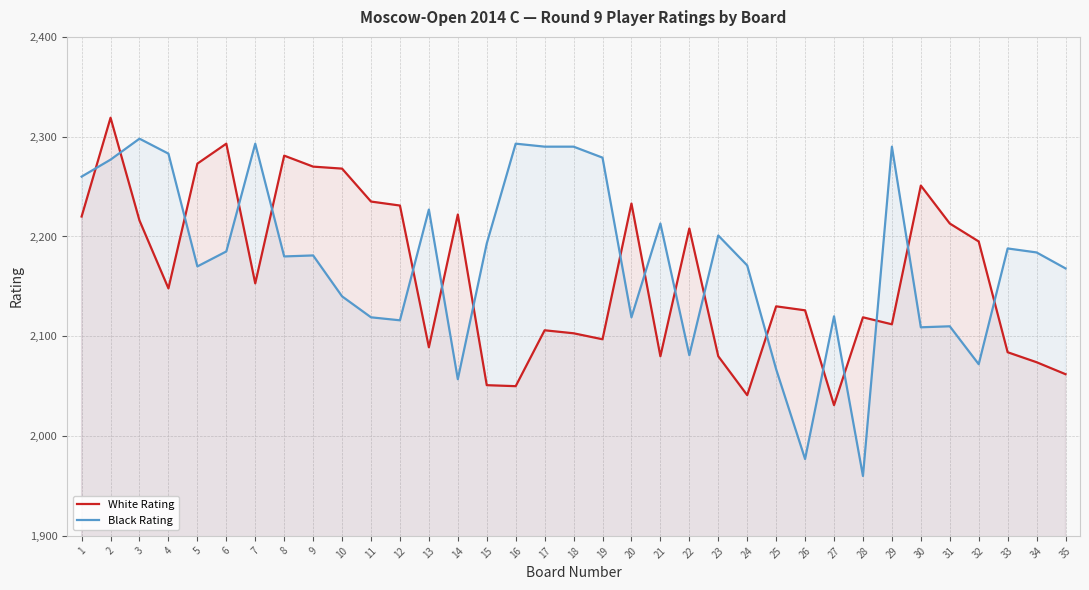

What are all the series names shown in the legend?

White Rating, Black Rating